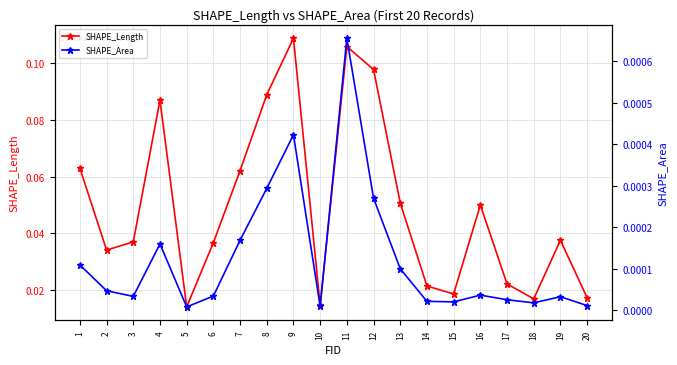

Rank the series at 6 from lowest to highest value.

SHAPE_Area, SHAPE_Length